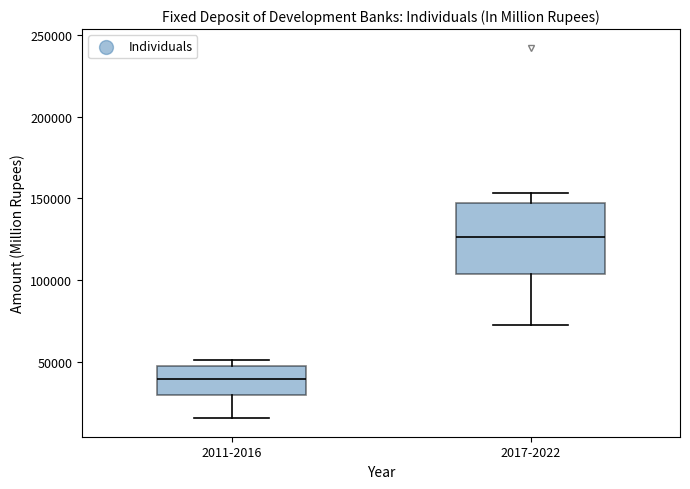

Where is the upper edge of the box for 2017-2022 on the y-axis? The values are not printed on the chart, so give them approximately, as read against the axis.

145000